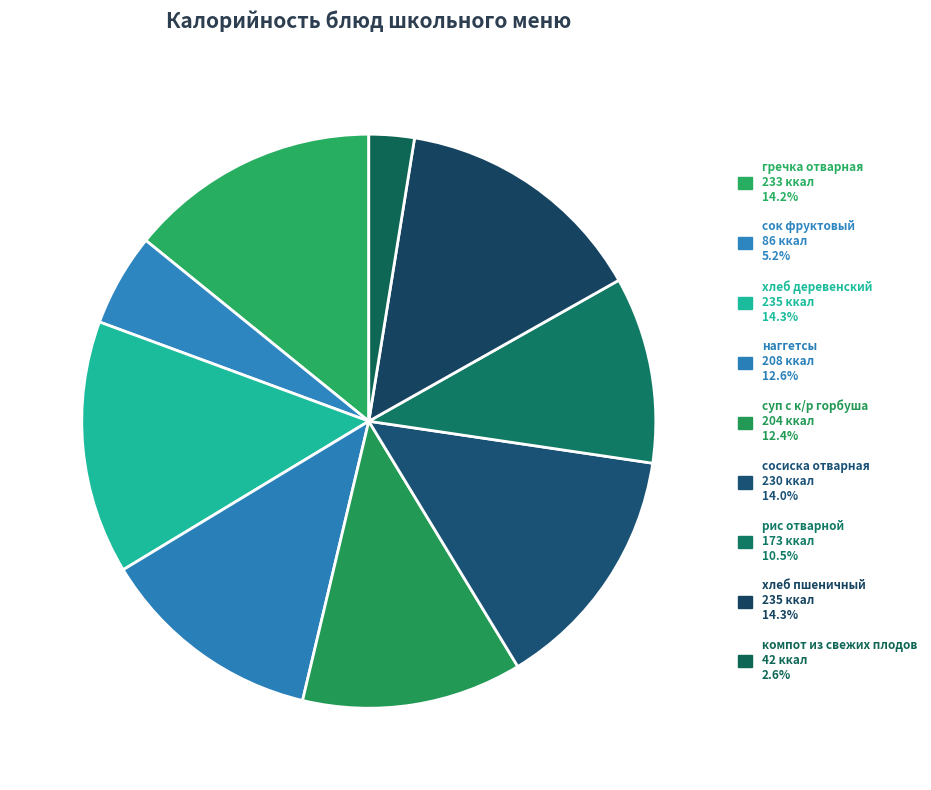

What percentage is the рис отварной slice, to the nearest percent?

11%